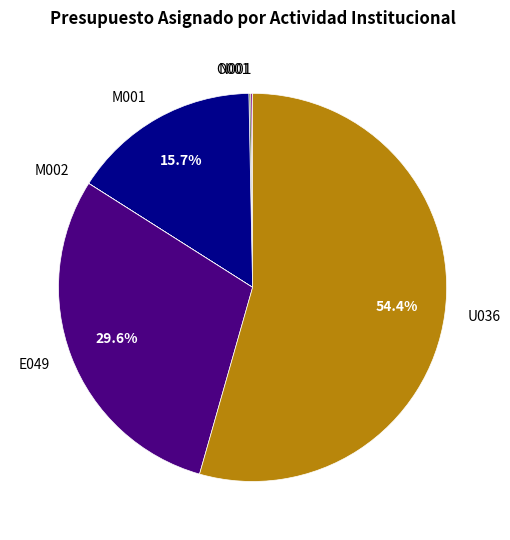

What portion of the pie excludes M001?

84.3%